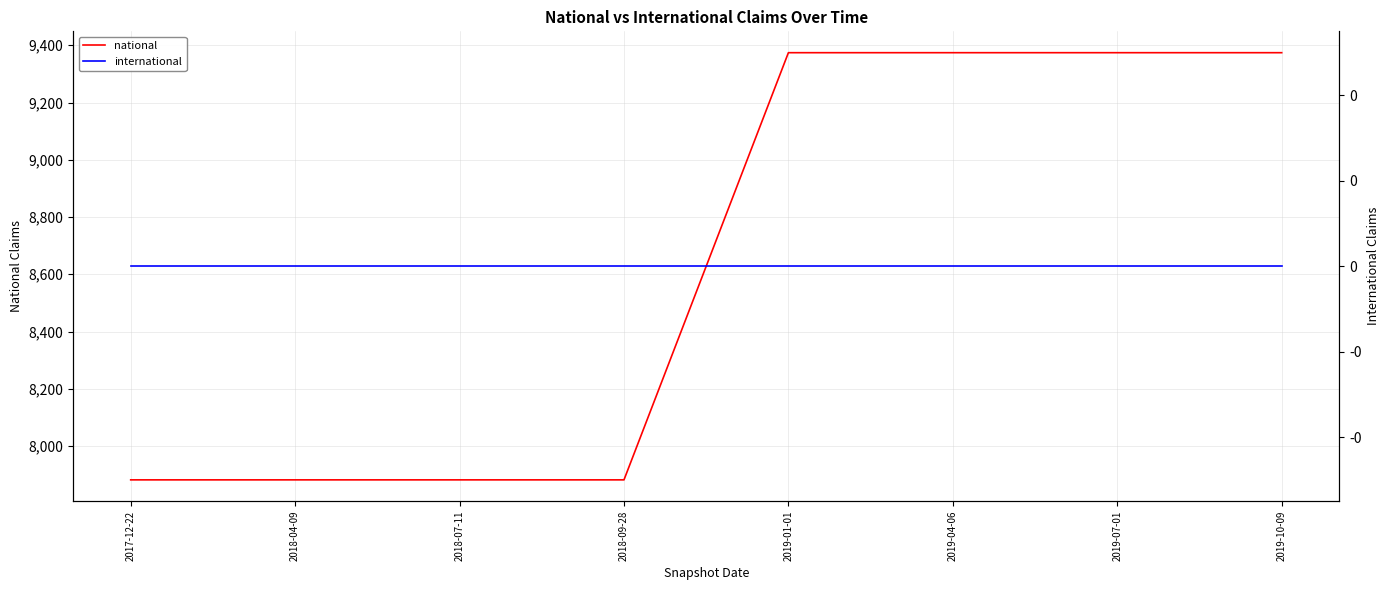

Read the national value at 2019-01-01.

9374